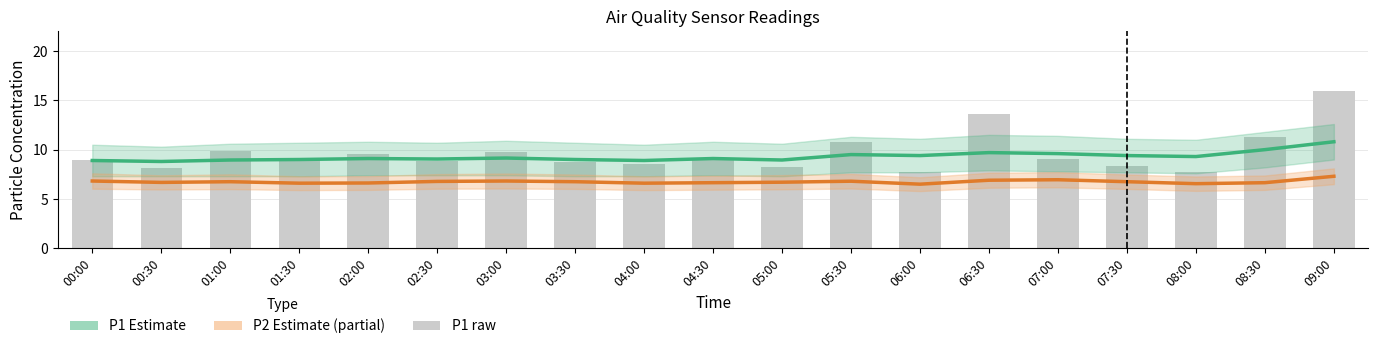

Between 07:00 and 09:00, which series saw the biggest shift?

P1 raw